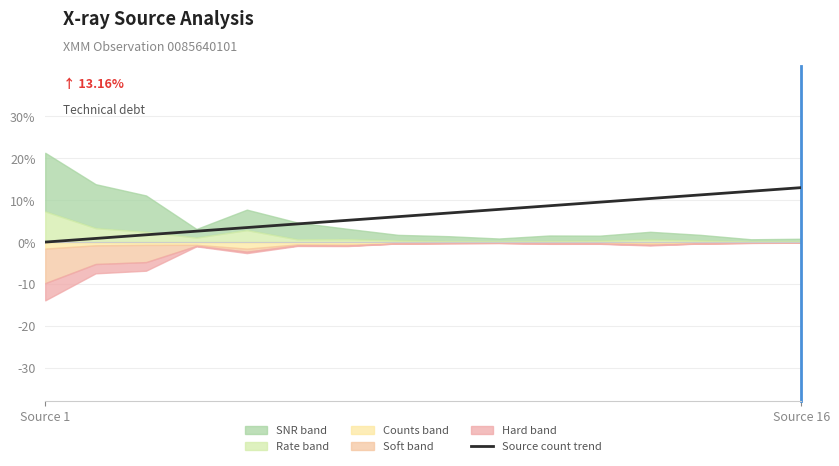

Does the chart have visible grid lines?

Yes